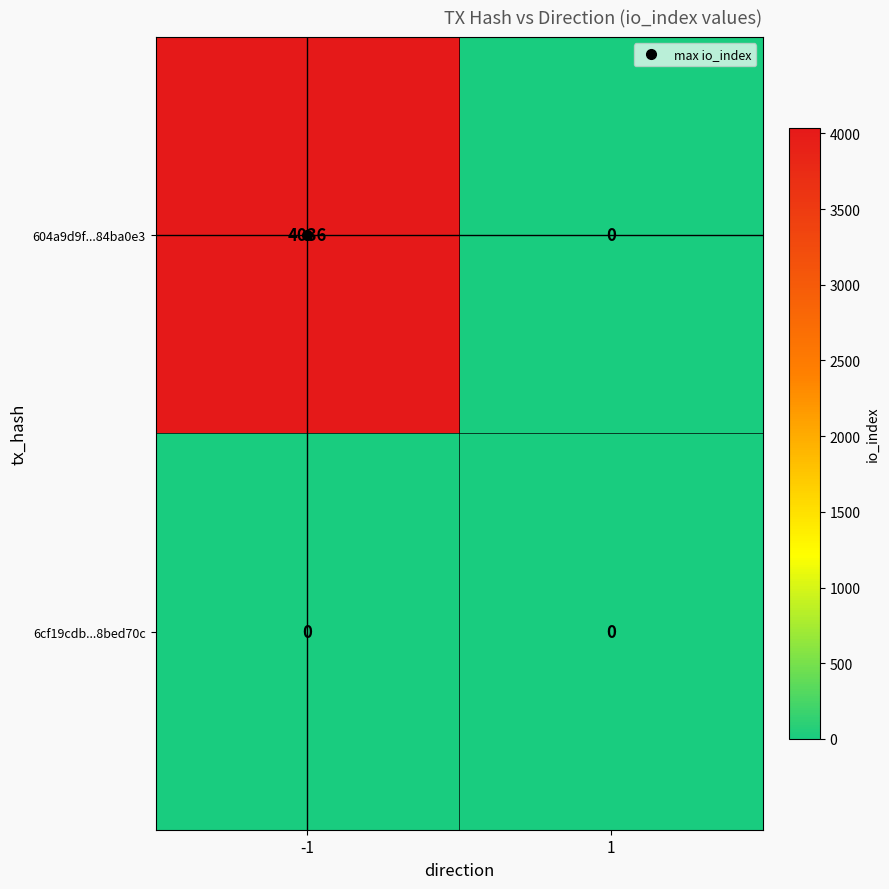

True or false: 6cf19cdb...8bed70c has a value of 0 at -1.

True